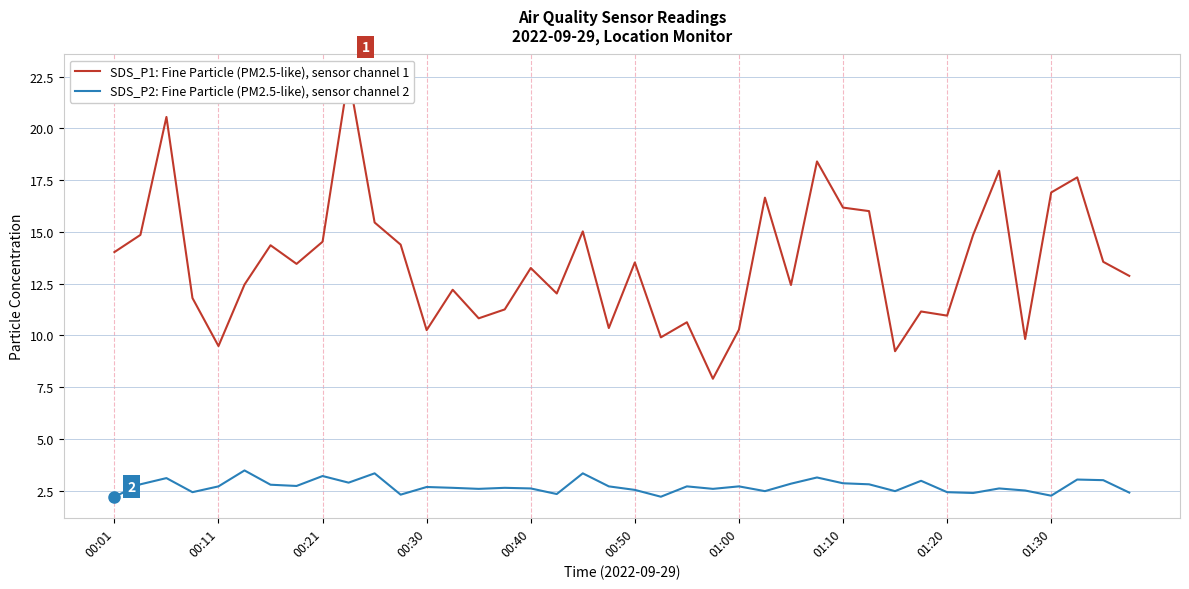

How many lines are shown in the chart?

2